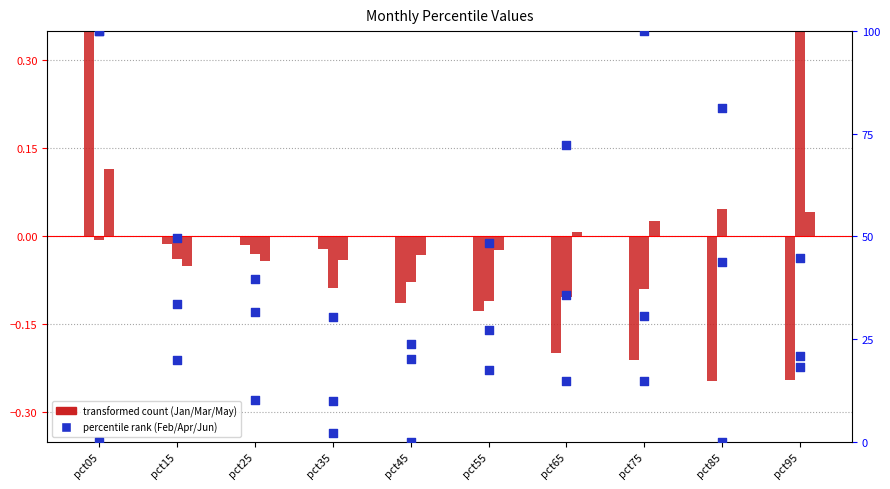

Which series has the largest total across all categories?

Feb